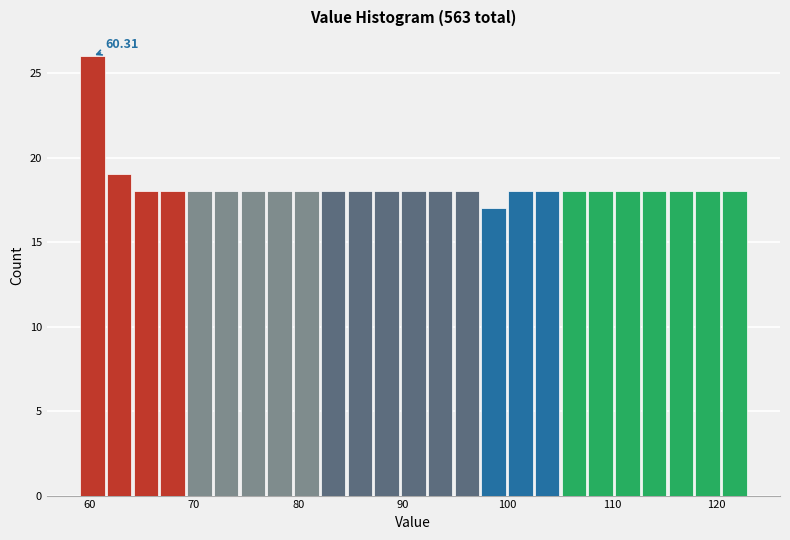

Read against the x-axis, roughly where is the centre of the tallest bar?

60